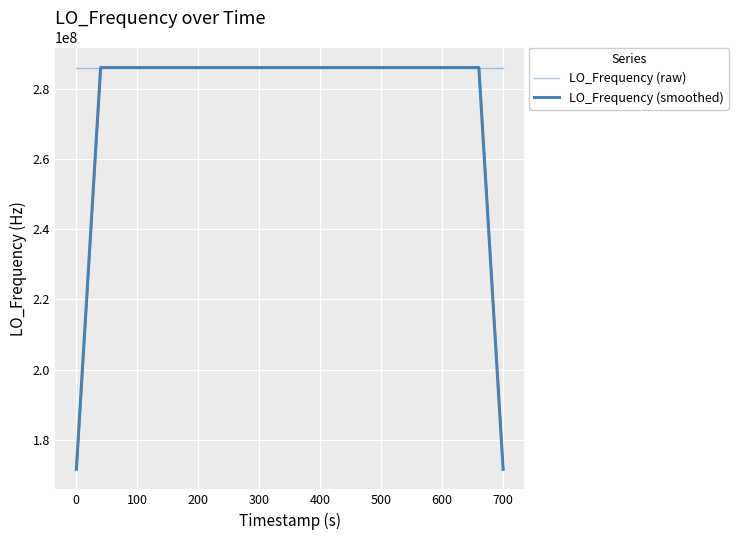

List the series in order of their peak value, lowest first.

LO_Frequency (smoothed), LO_Frequency (raw)